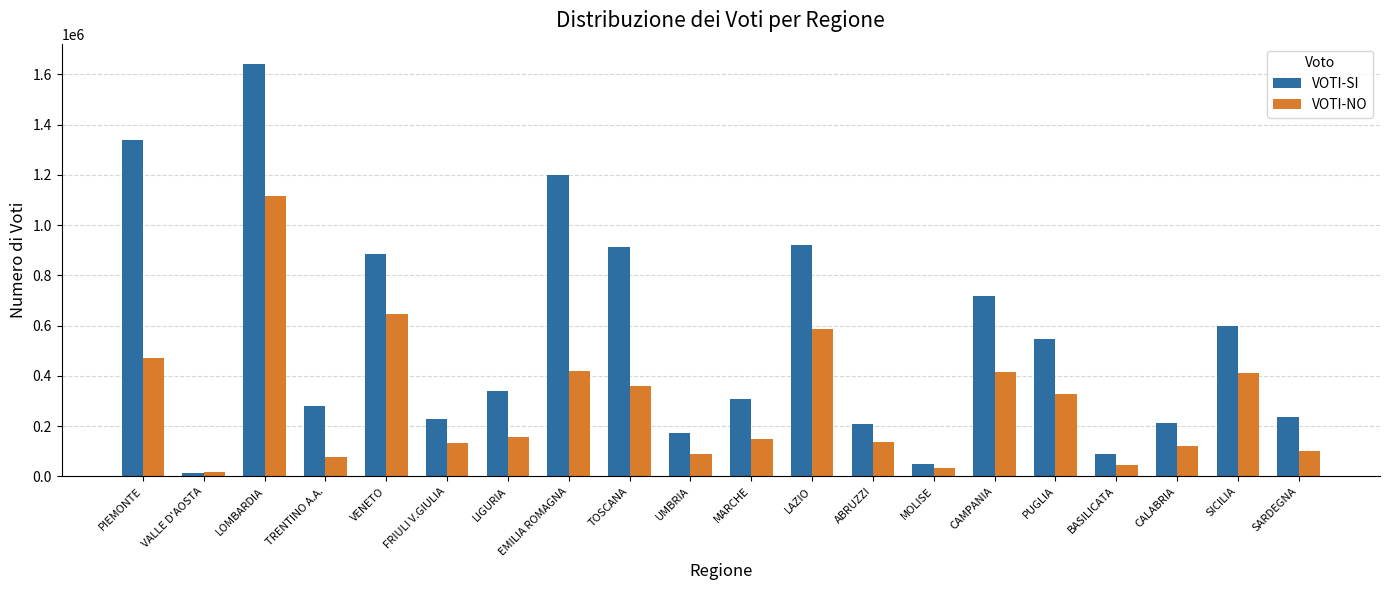

At which category is the sum across all series the highest?

LOMBARDIA